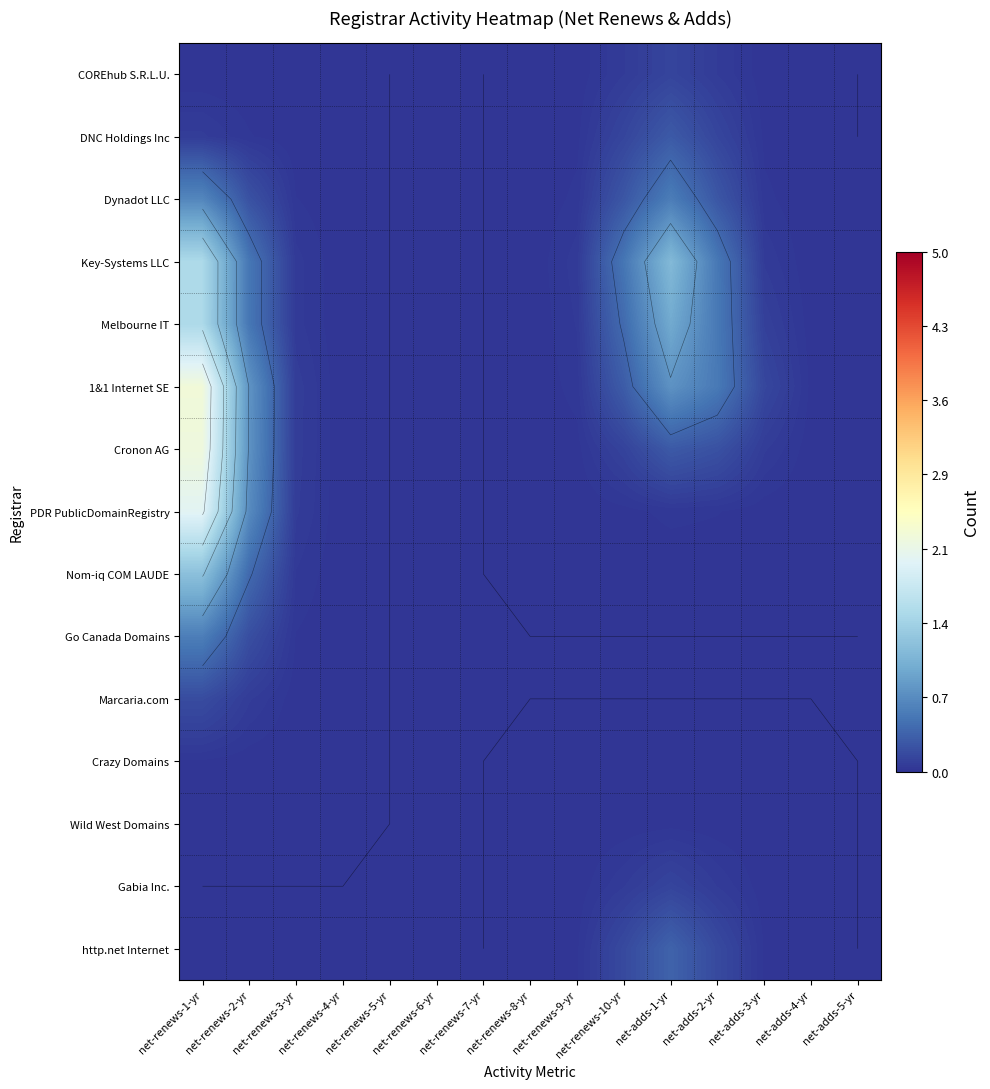

List the labels in order of Gabia Inc. value, smallest first.

net-renews-1-yr, net-renews-2-yr, net-renews-3-yr, net-renews-4-yr, net-renews-5-yr, net-renews-6-yr, net-renews-7-yr, net-adds-5-yr, net-renews-8-yr, net-adds-4-yr, net-renews-9-yr, net-adds-3-yr, net-renews-10-yr, net-adds-2-yr, net-adds-1-yr